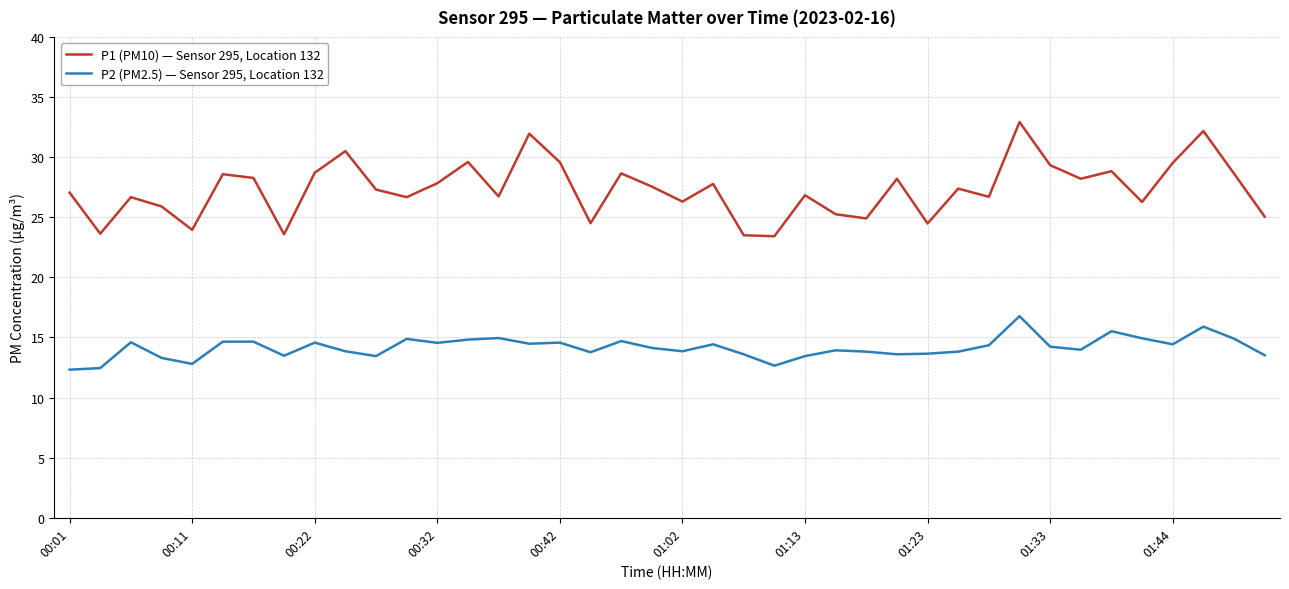

Rank the series by their maximum value, from highest to lowest.

P1 (PM10) — Sensor 295, Location 132, P2 (PM2.5) — Sensor 295, Location 132